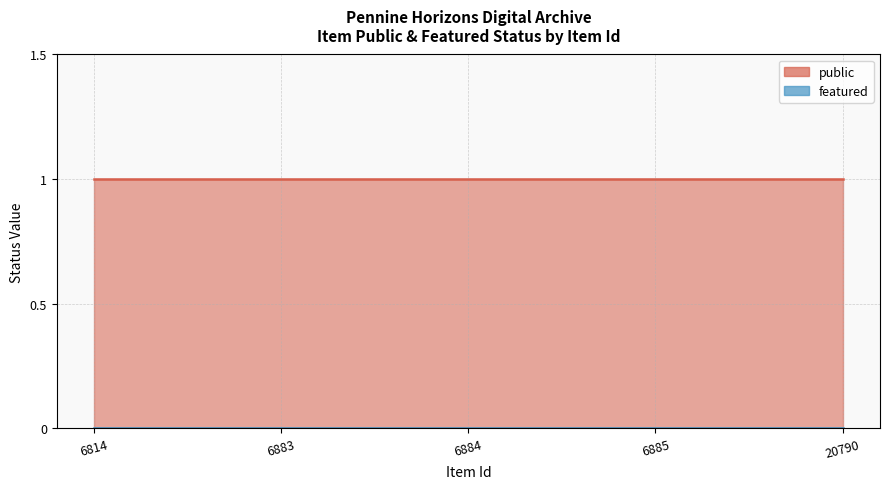

What are all the series names shown in the legend?

public, featured